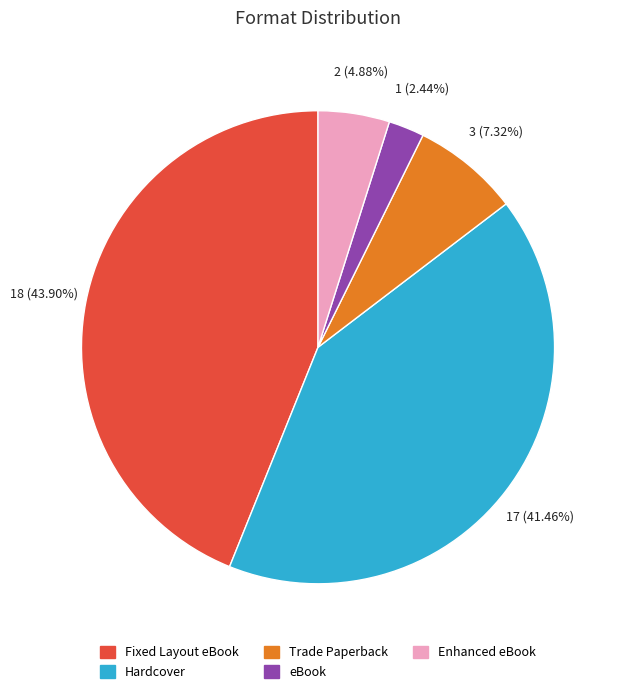

To the nearest percent, what is the difference between the Hardcover and eBook slice percentages?

39%